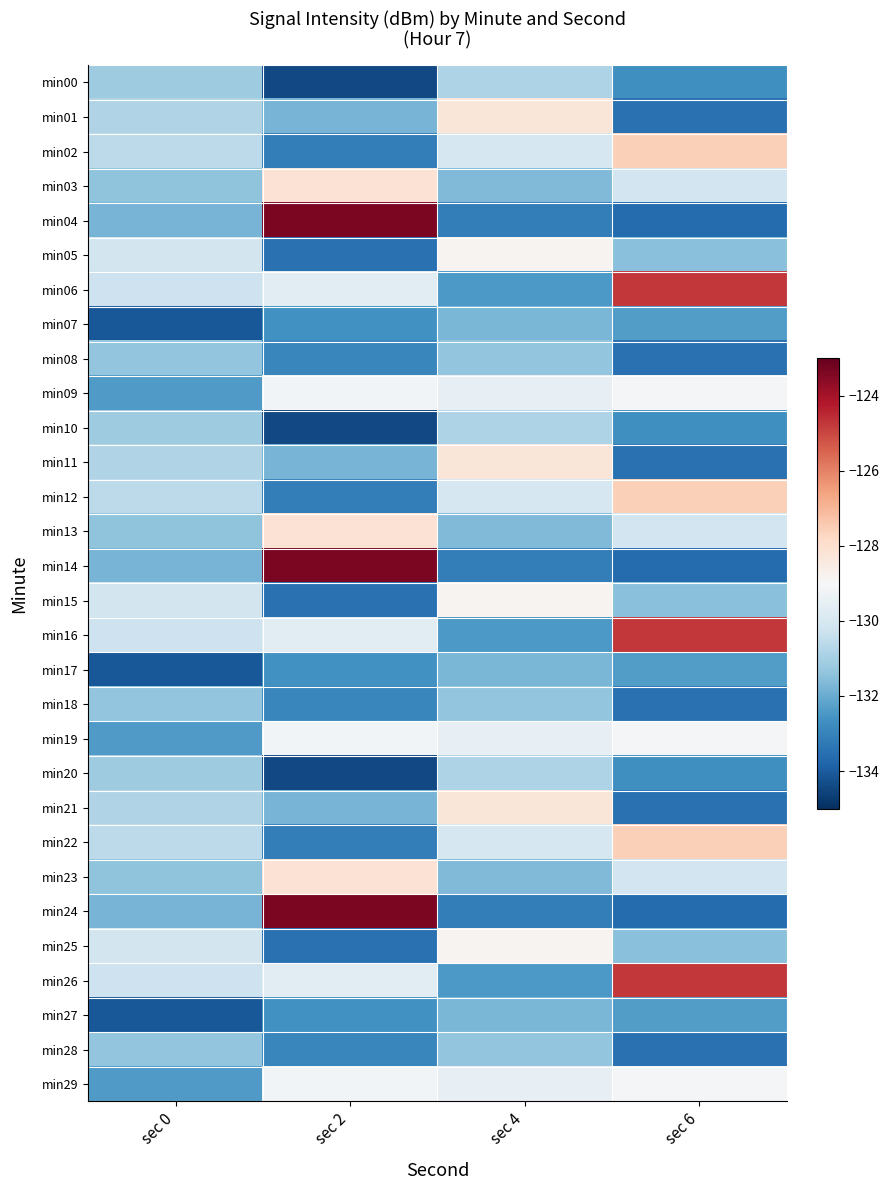

At which category does the chart reach its peak across all series?

sec 2